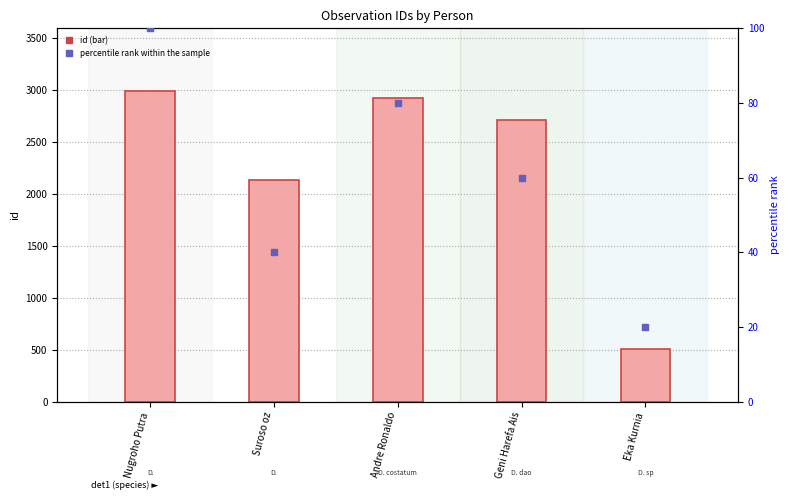

Is the value of id at Geni Harefa Ais greater than the value of percentile rank within the sample at Nugroho Putra?

Yes